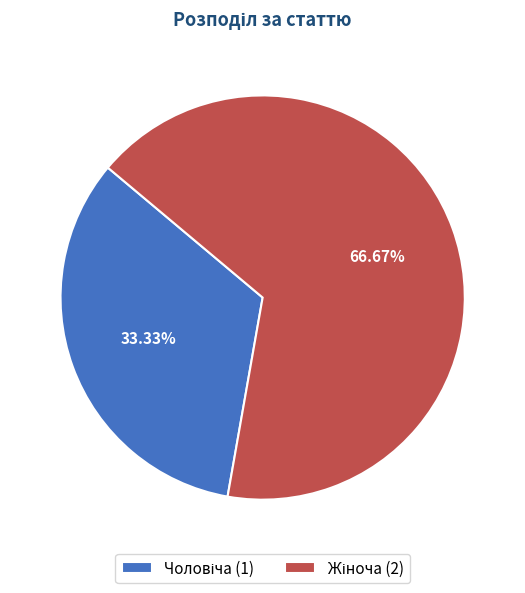

How many segments does this pie chart have?

2